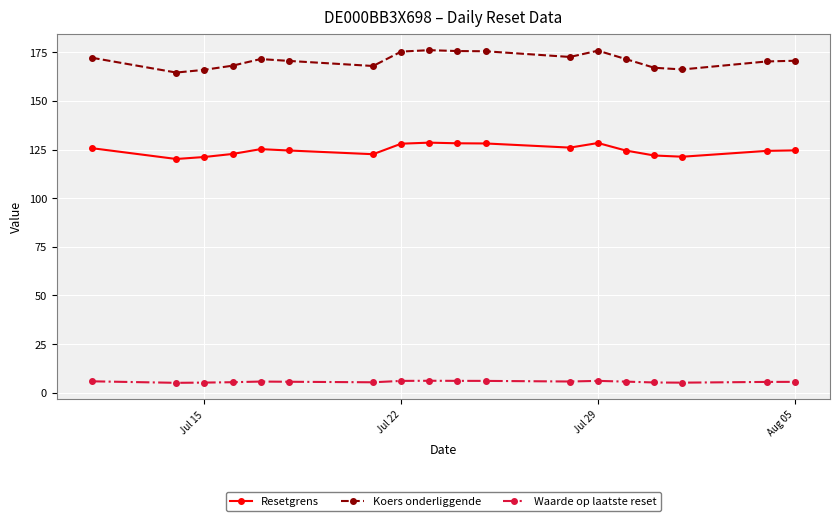

What is the maximum value for Resetgrens?

128.5